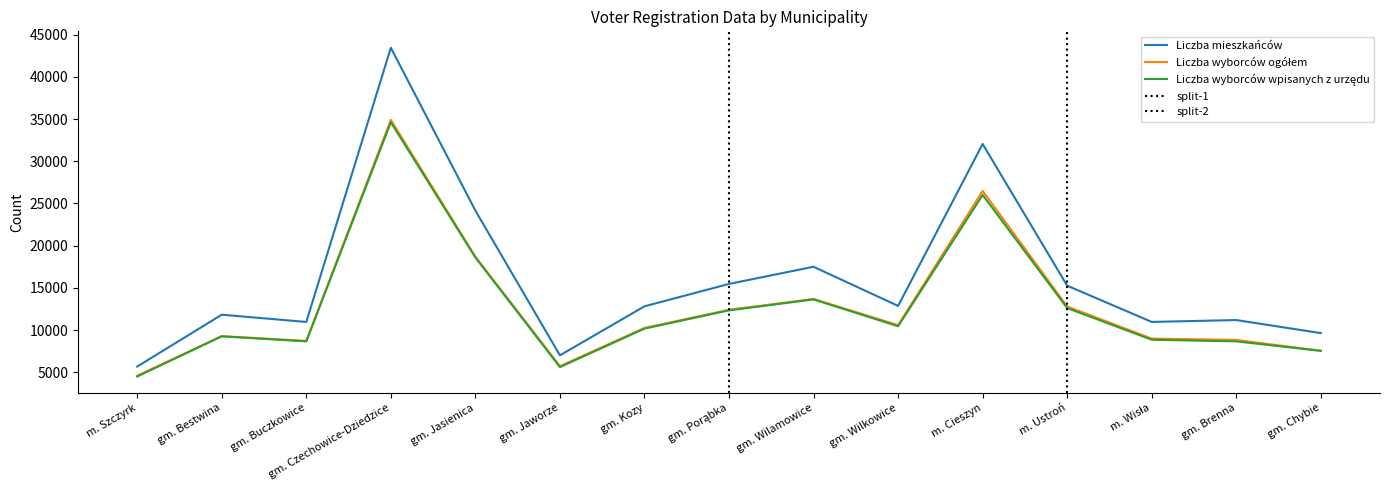

The value of Liczba mieszkańców at gm. Kozy is 12815. True or false?

True